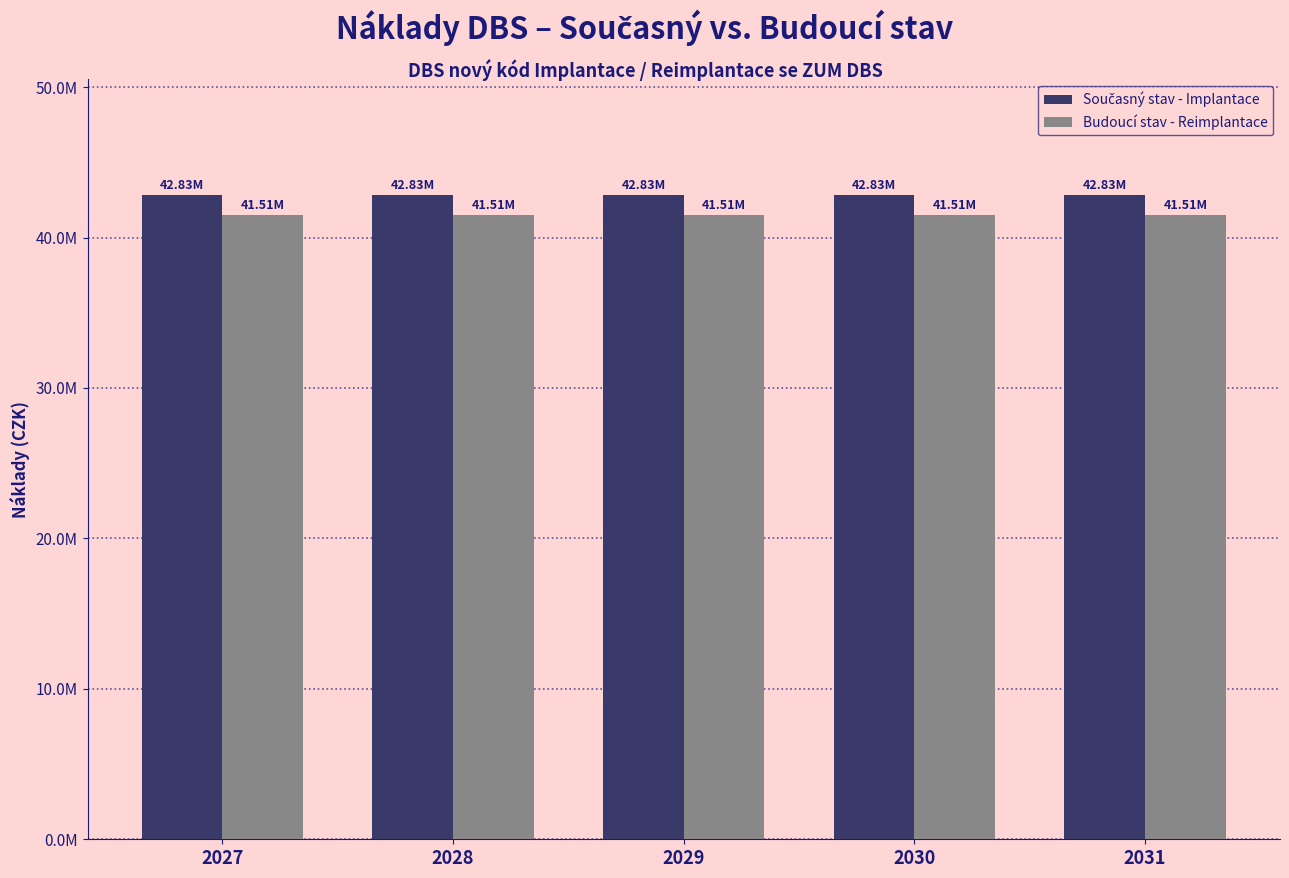

What is the maximum value for Současný stav - Implantace?

42831483.0